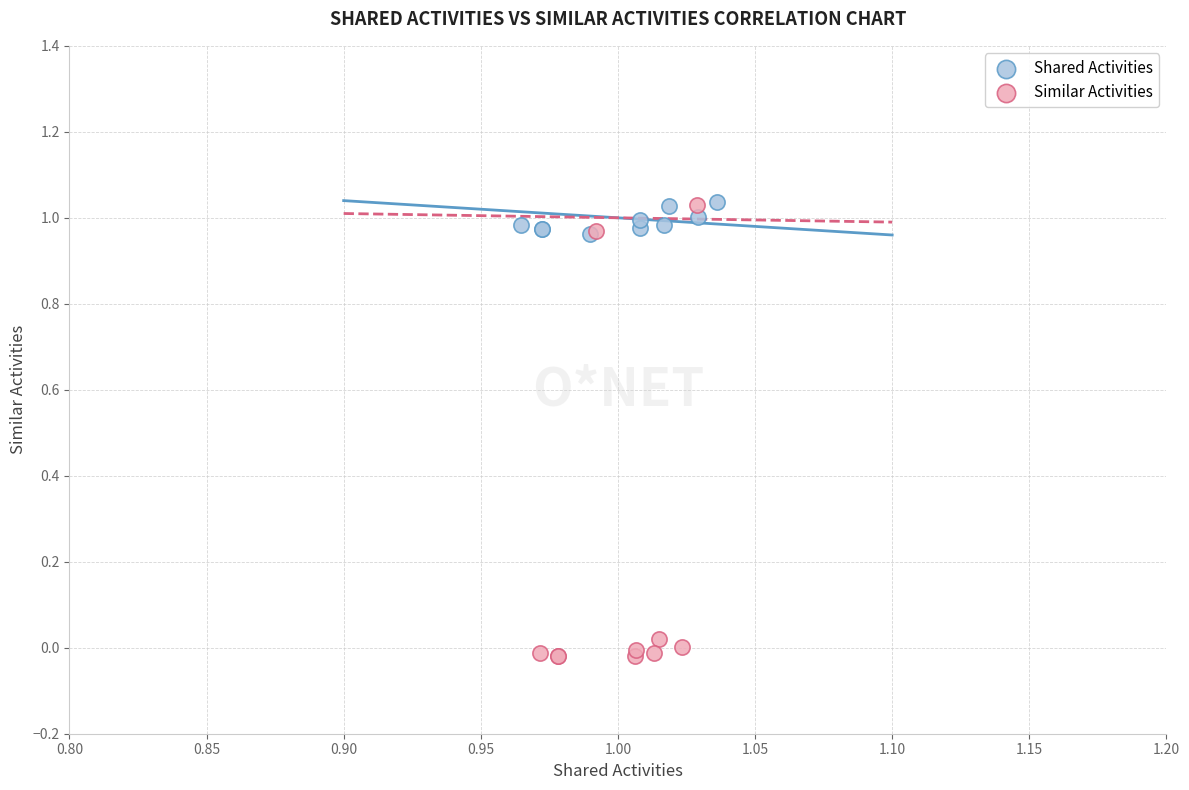

Which series reaches the minimum Y coordinate?

Similar Activities